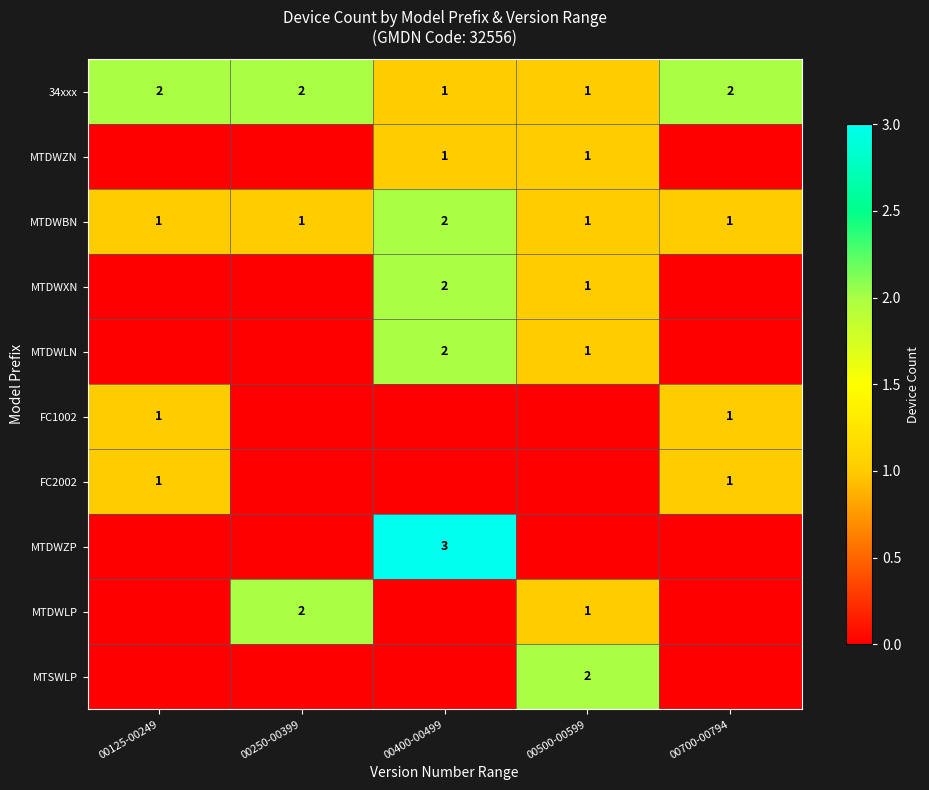

What is the sum of the 34xxx values at 00400-00499 and 00125-00249?

3